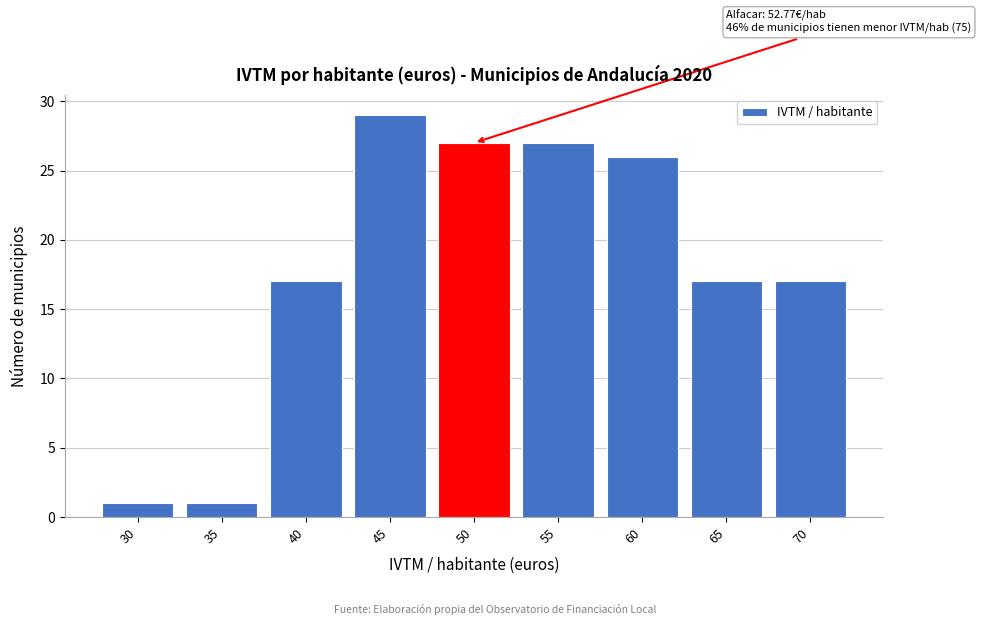

Reading right to left, what are all the values shown in this chart?

70=17	65=17	60=26	55=27	50=27	45=29	40=17	35=1	30=1